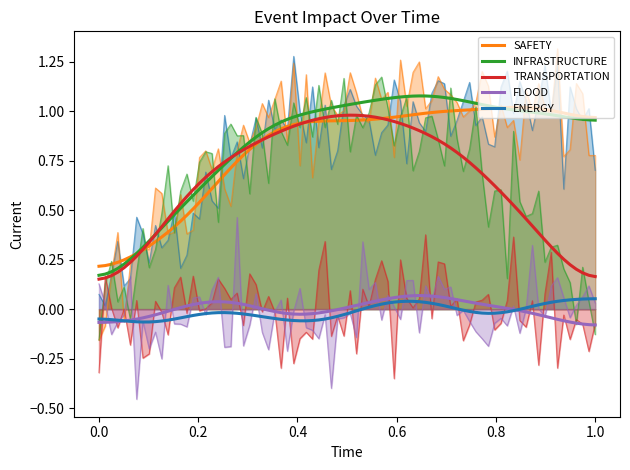

What are all the series names shown in the legend?

SAFETY, INFRASTRUCTURE, TRANSPORTATION, FLOOD, ENERGY